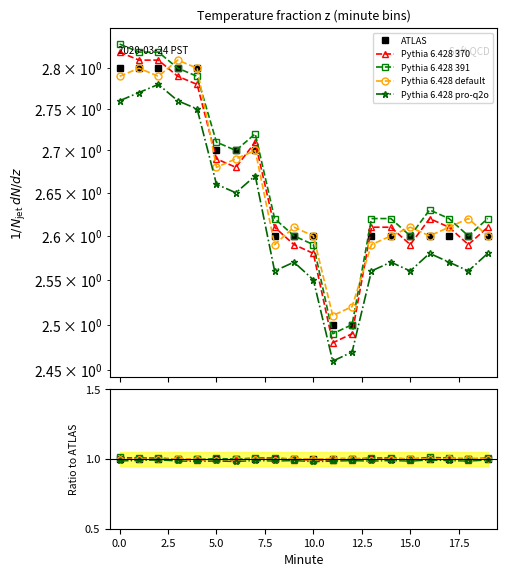

Rank the series by their maximum value, from lowest to highest.

Pythia 6.428 pro-q2o, ATLAS, Pythia 6.428 370, Pythia 6.428 default, Pythia 6.428 391